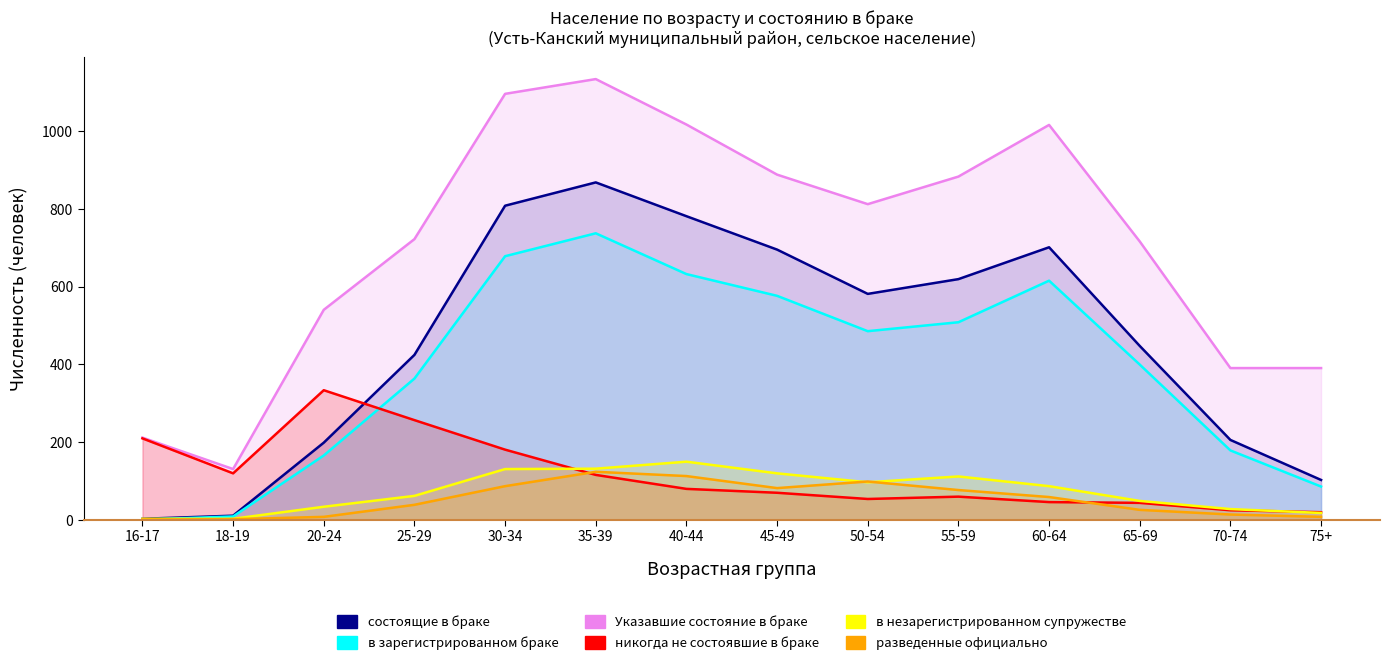

Which has a higher value, 55-59 or 30-34?

30-34